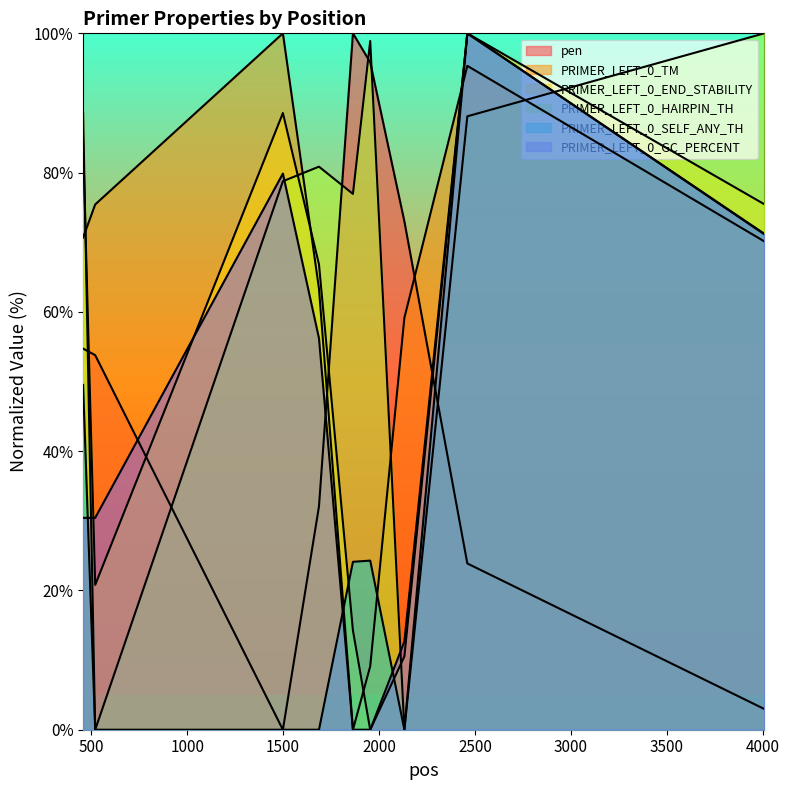

What is the value of the PRIMER_LEFT_0_HAIRPIN_TH point at the 5th from the left?

76.9